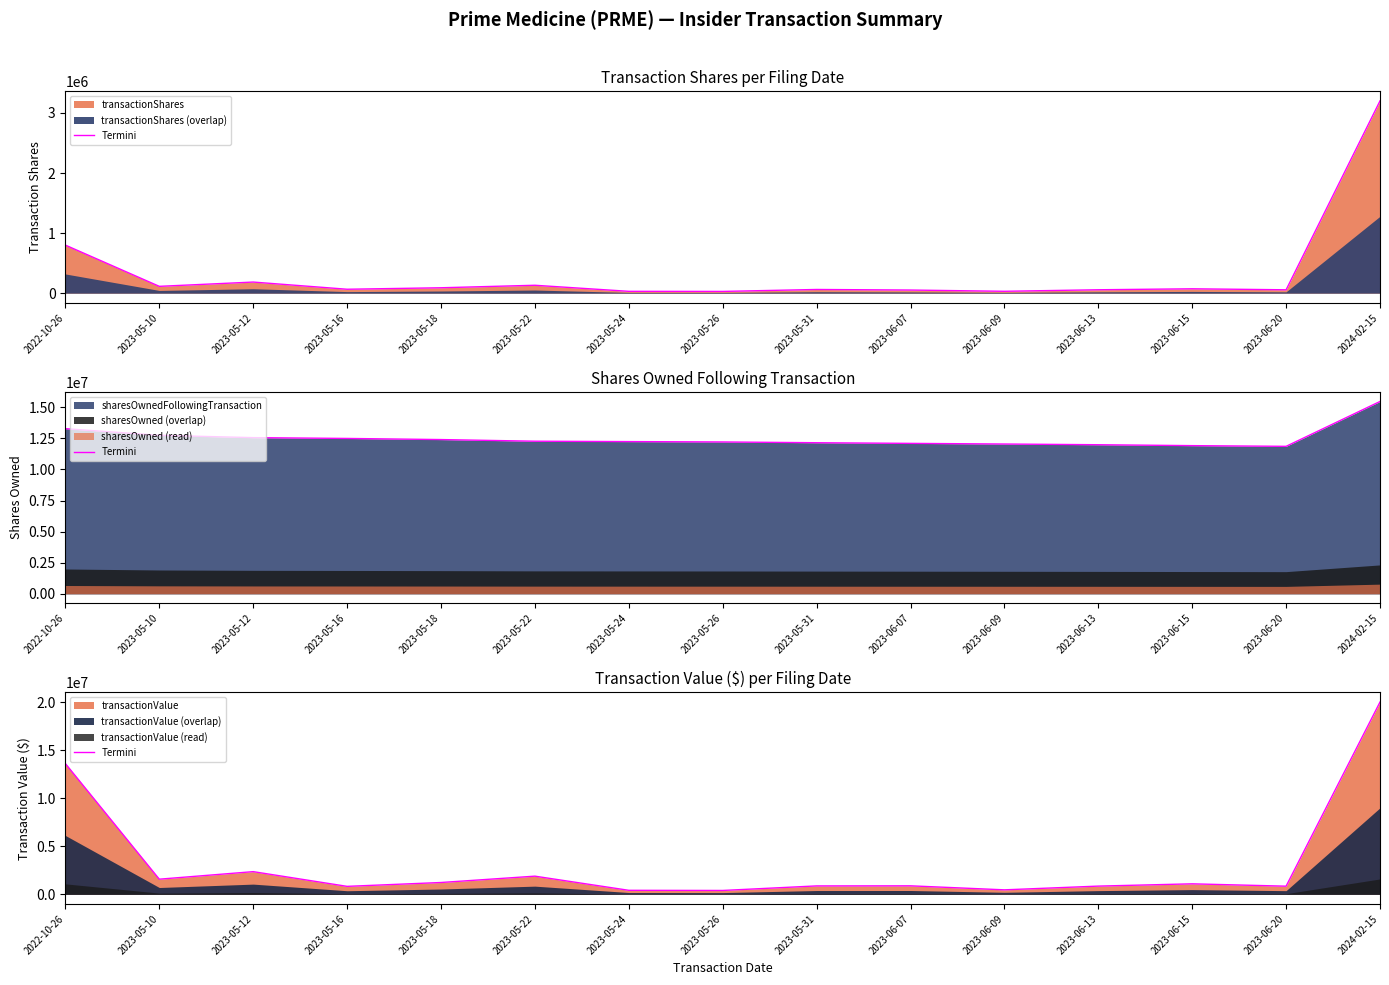

What is the value of the 7th point from the left?

417893